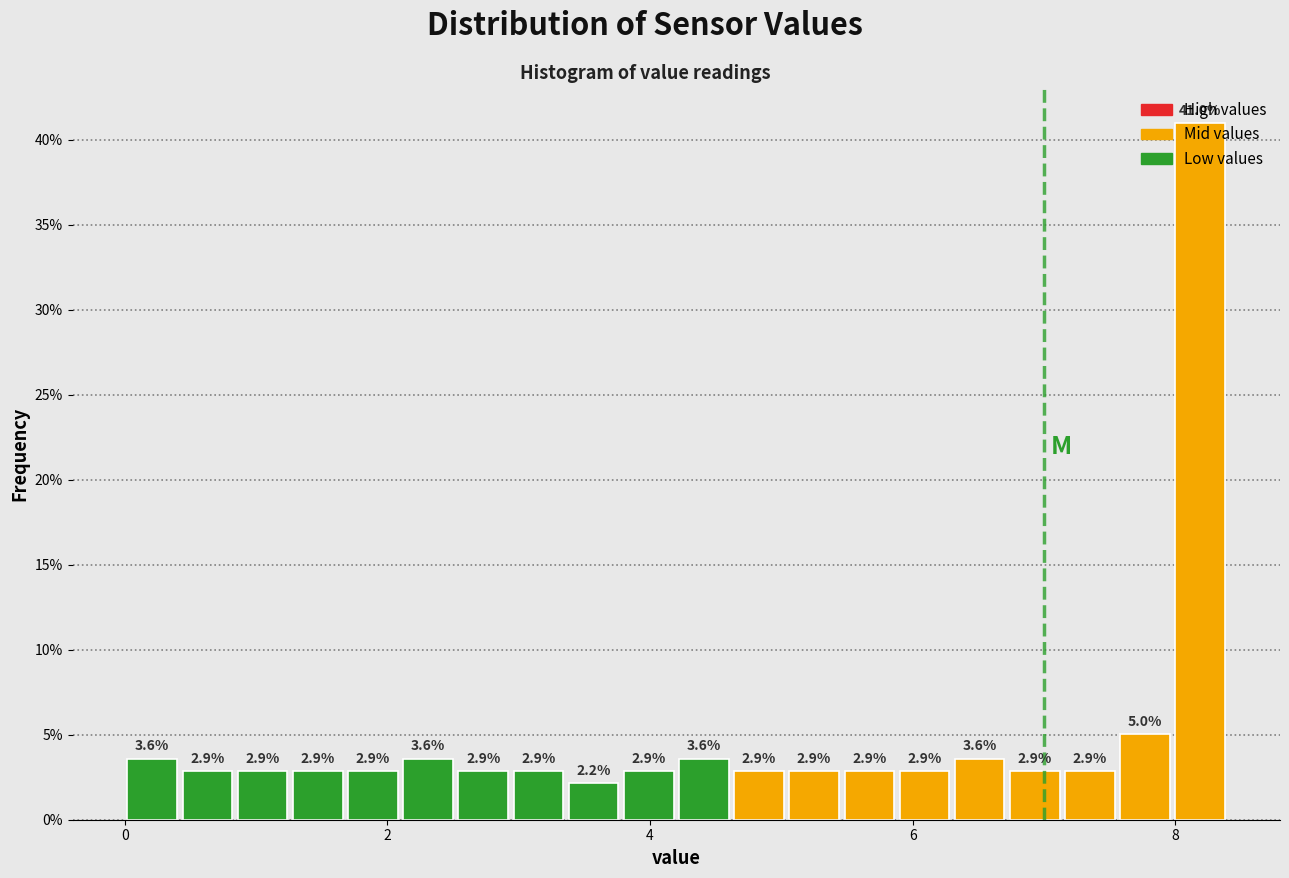

Around what value on the x-axis is the tallest bar? Give the approximate position of its centre, as read against the axis.

8.2